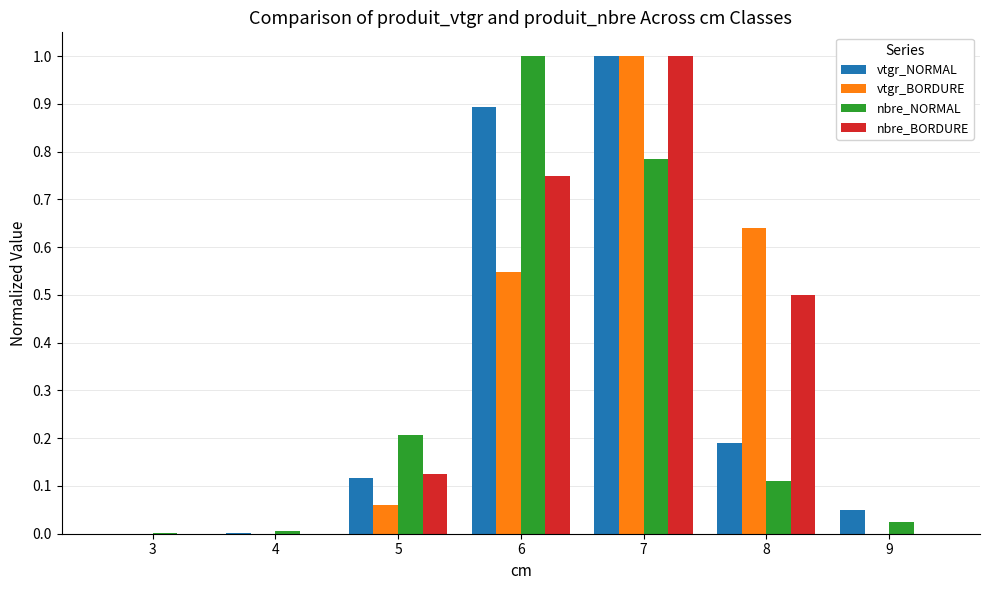

At which category is the sum across all series the highest?

7